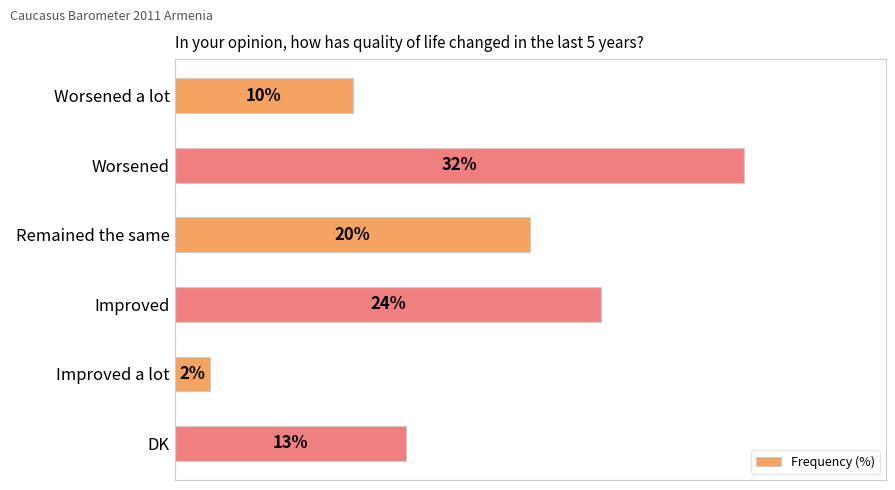

Which has a higher value, Improved a lot or Worsened a lot?

Worsened a lot